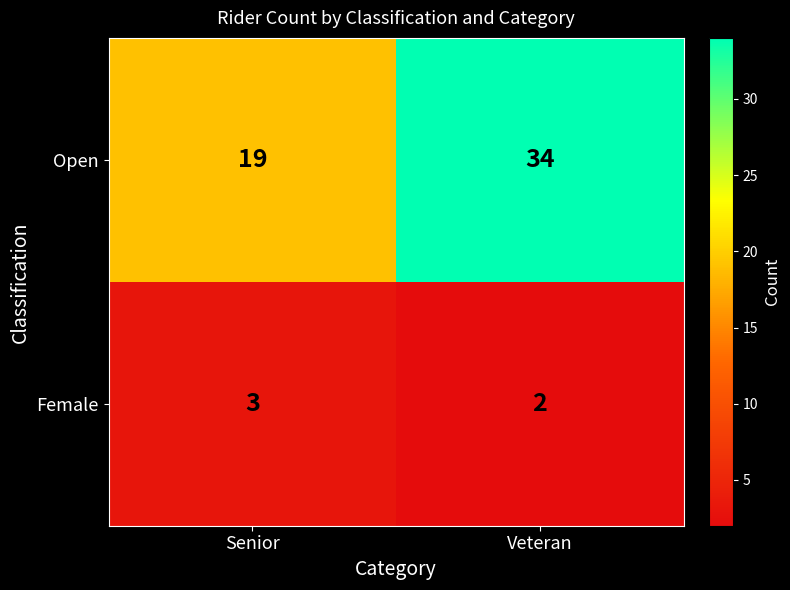

What is the maximum value shown in the chart?

34